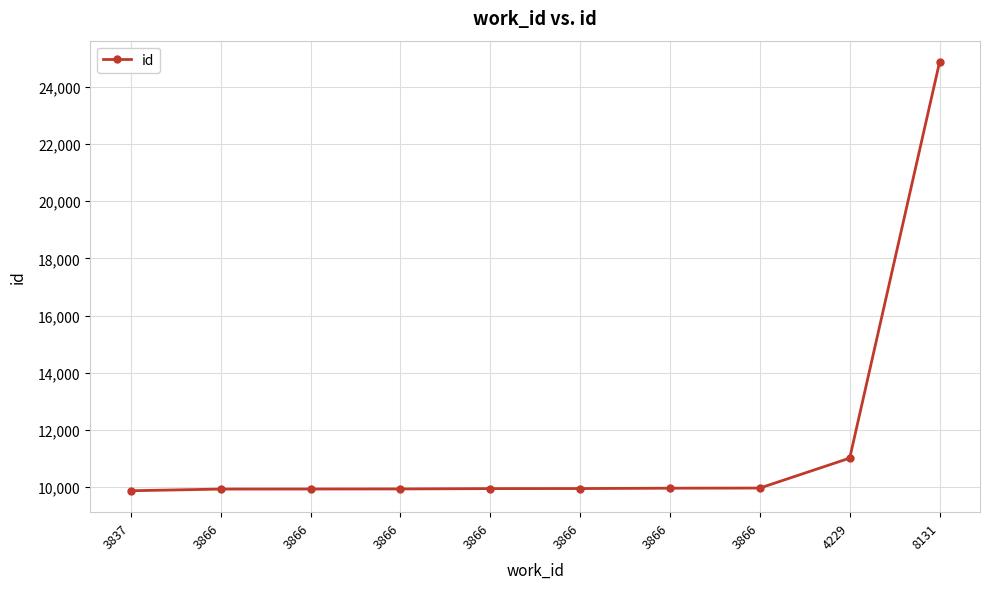

The chart shows a value of 24865 at 8131. True or false?

True